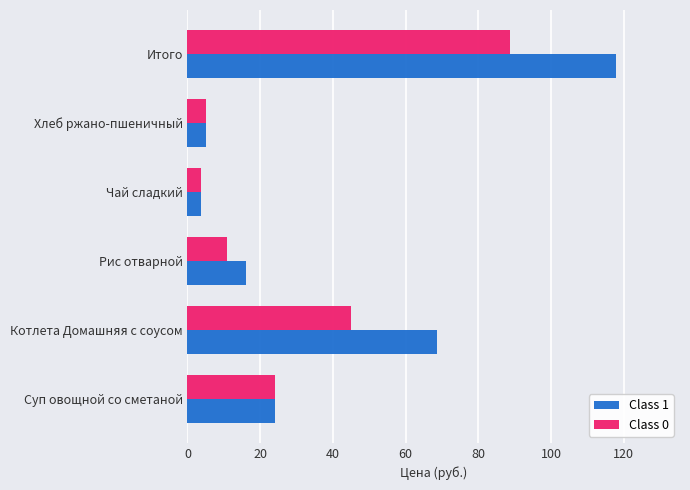

Which series has the largest total across all categories?

Class 1